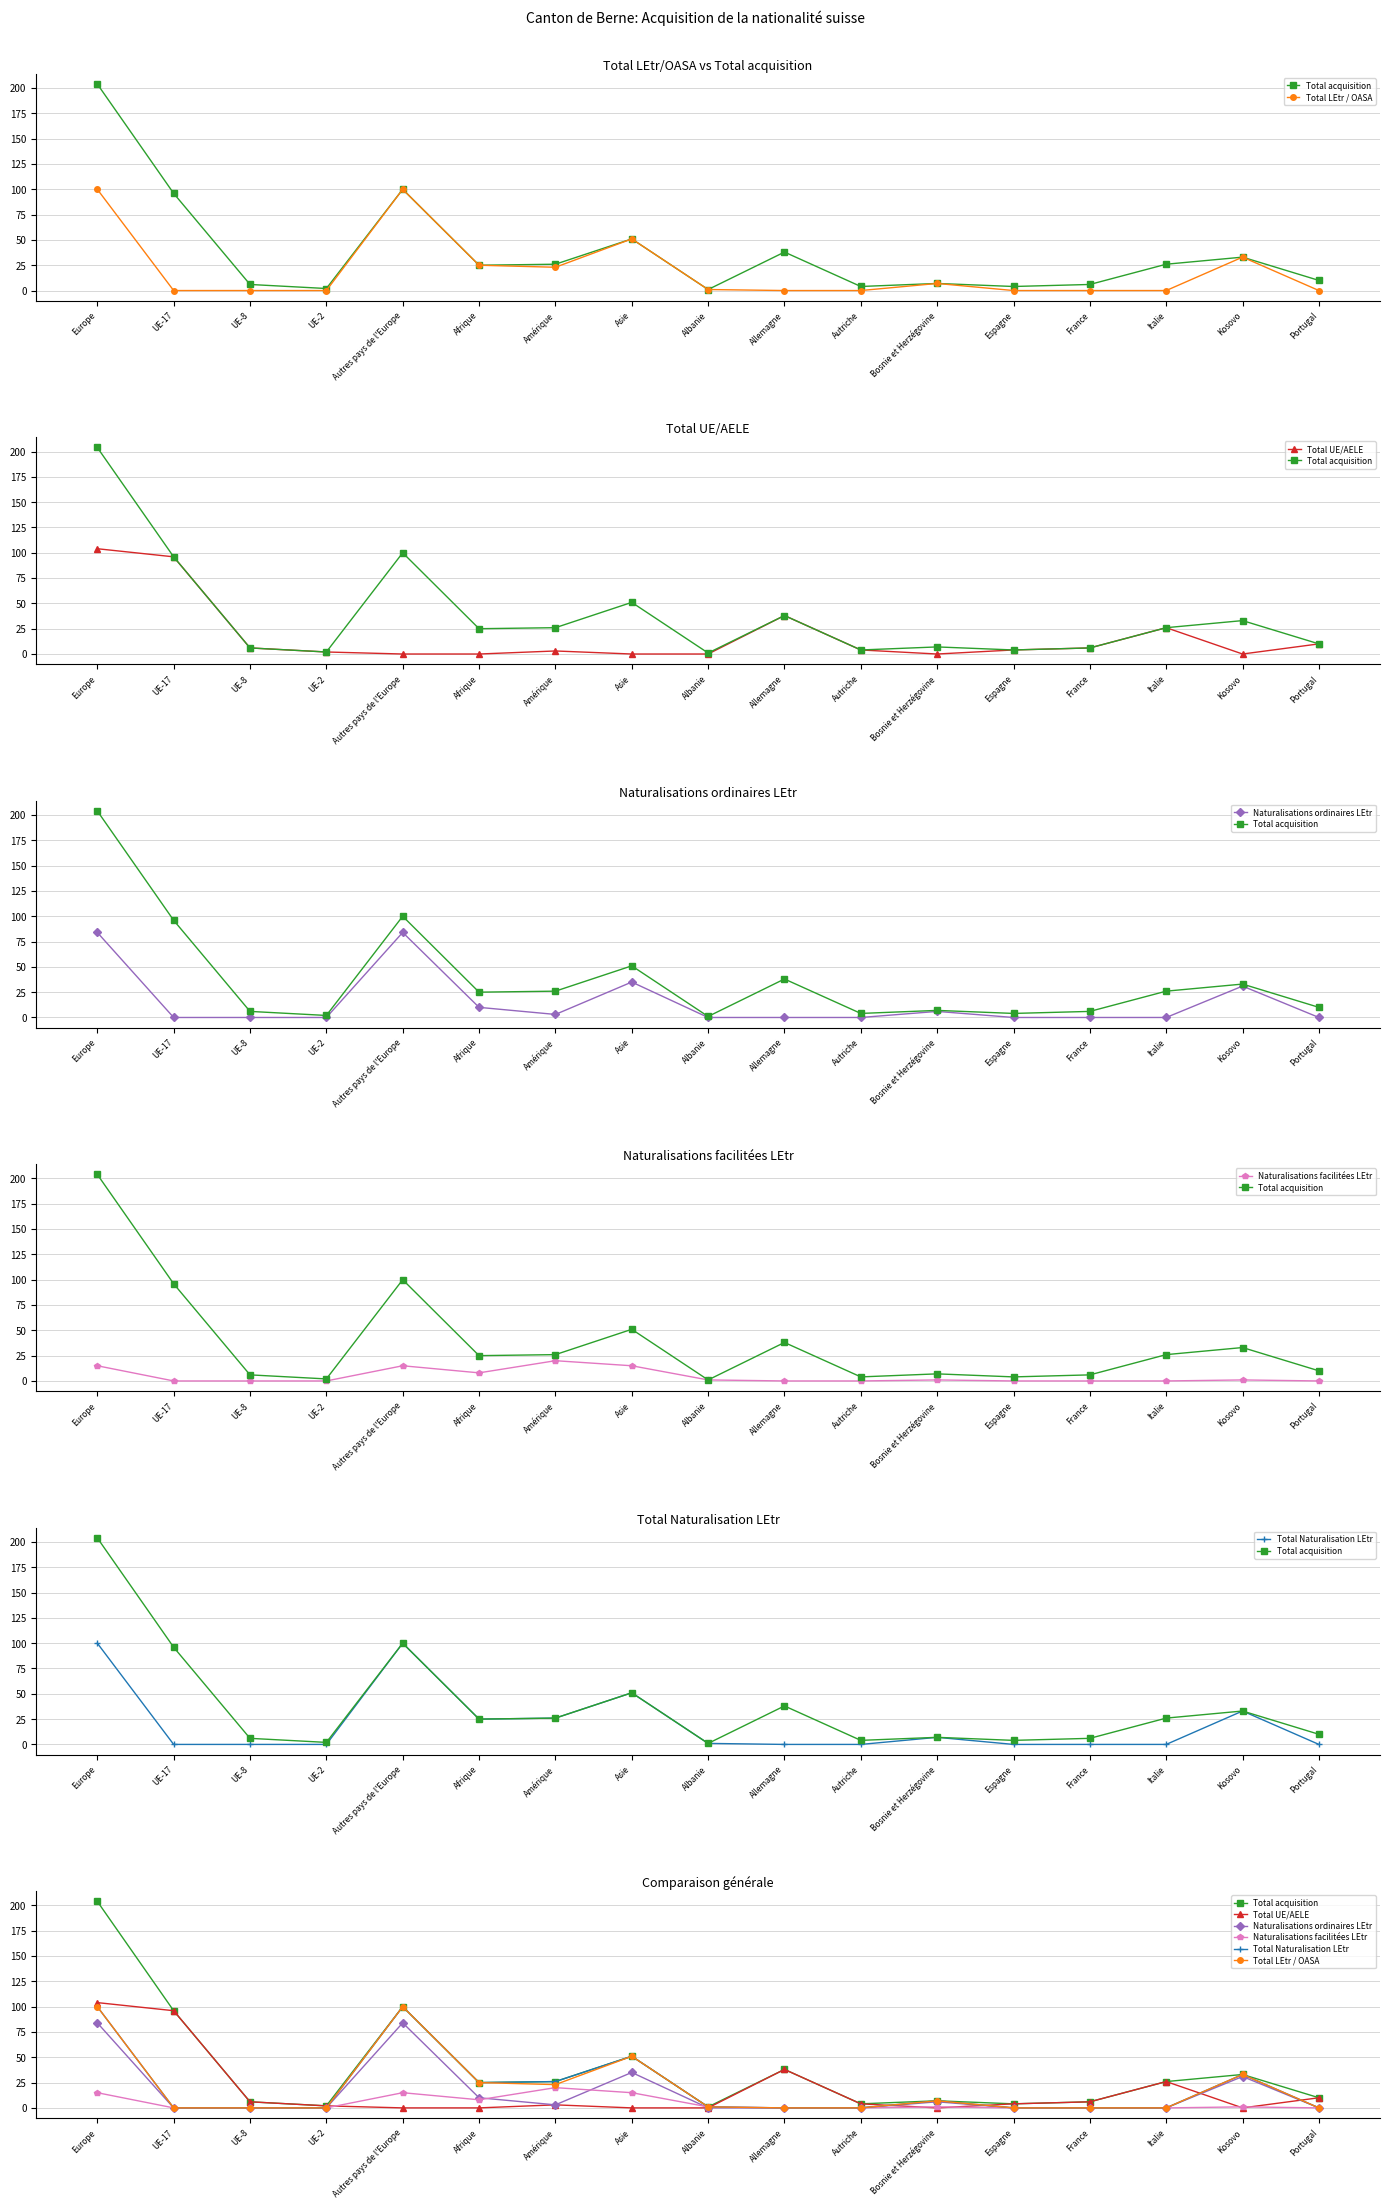

What is the greatest value displayed?

204